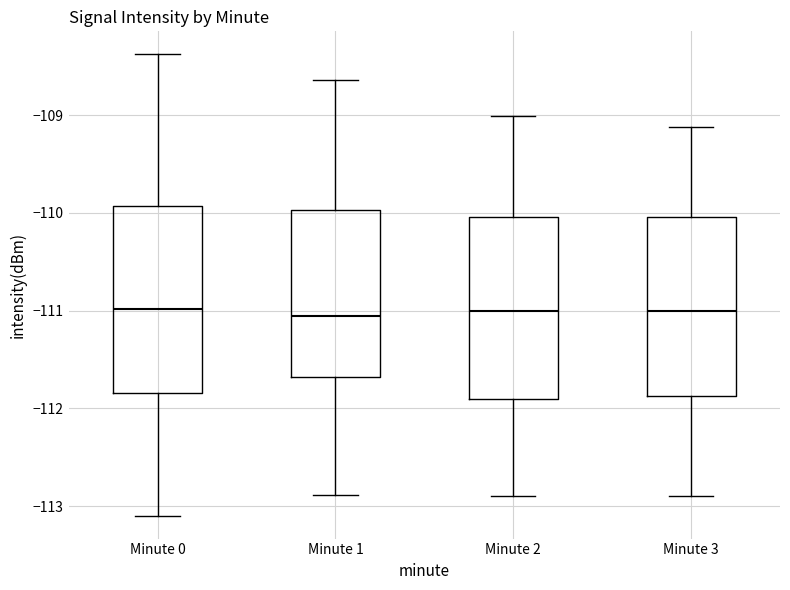

Where does the upper whisker of the box for Minute 3 end on the y-axis? The values are not printed on the chart, so give them approximately, as read against the axis.

-109.1